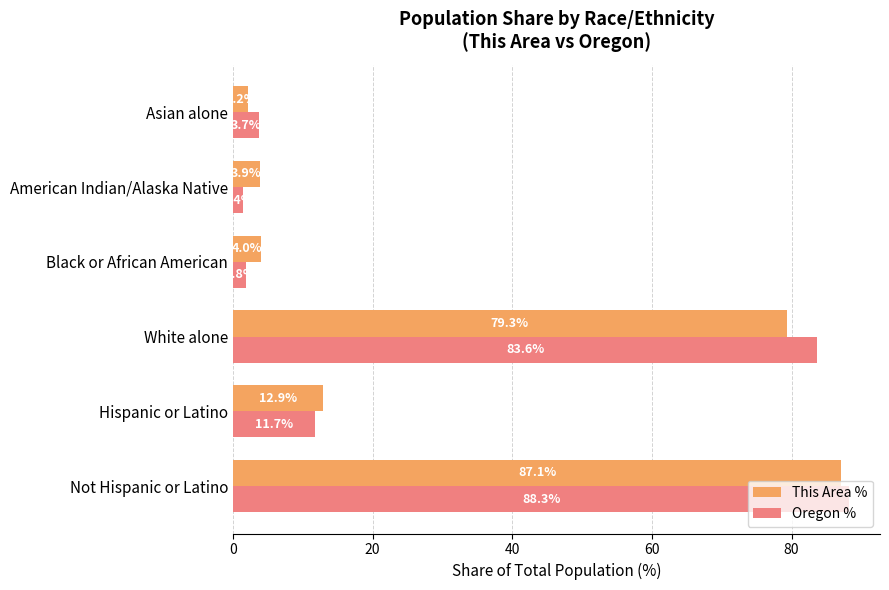

What is the greatest value displayed?

88.3